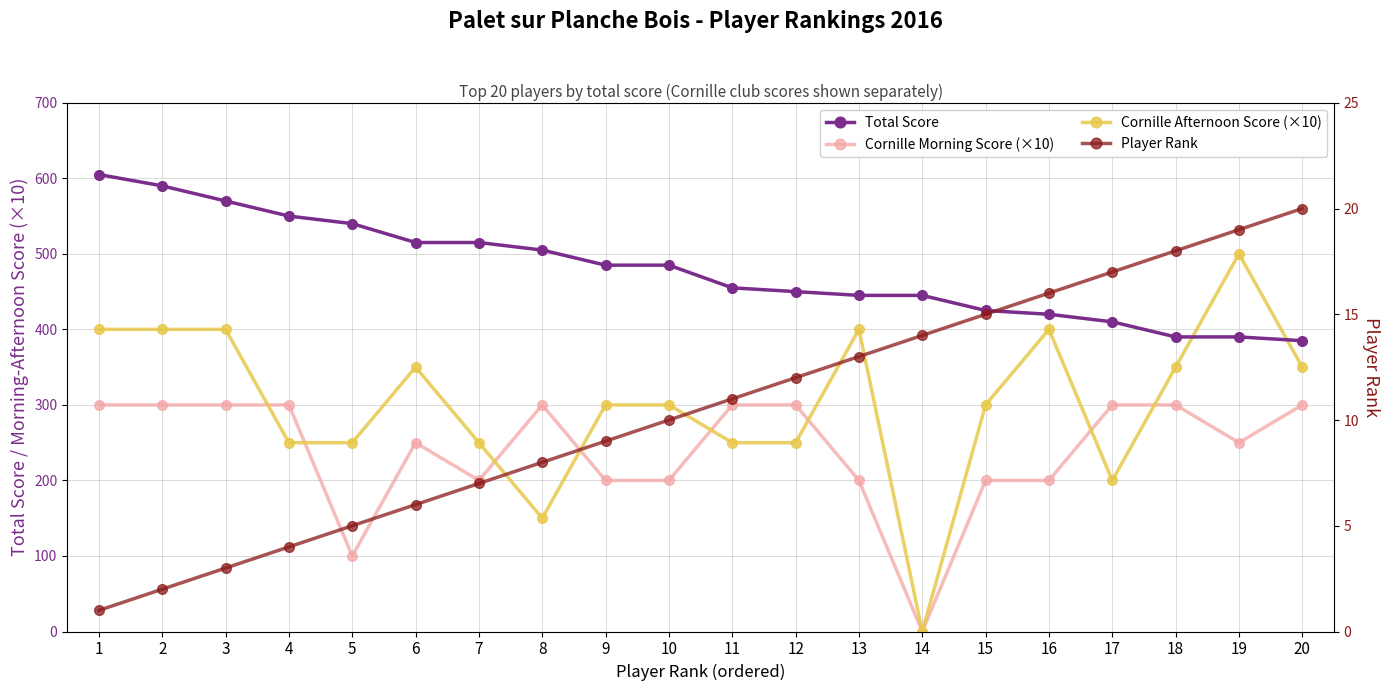

How many categories are shown in the chart?

20